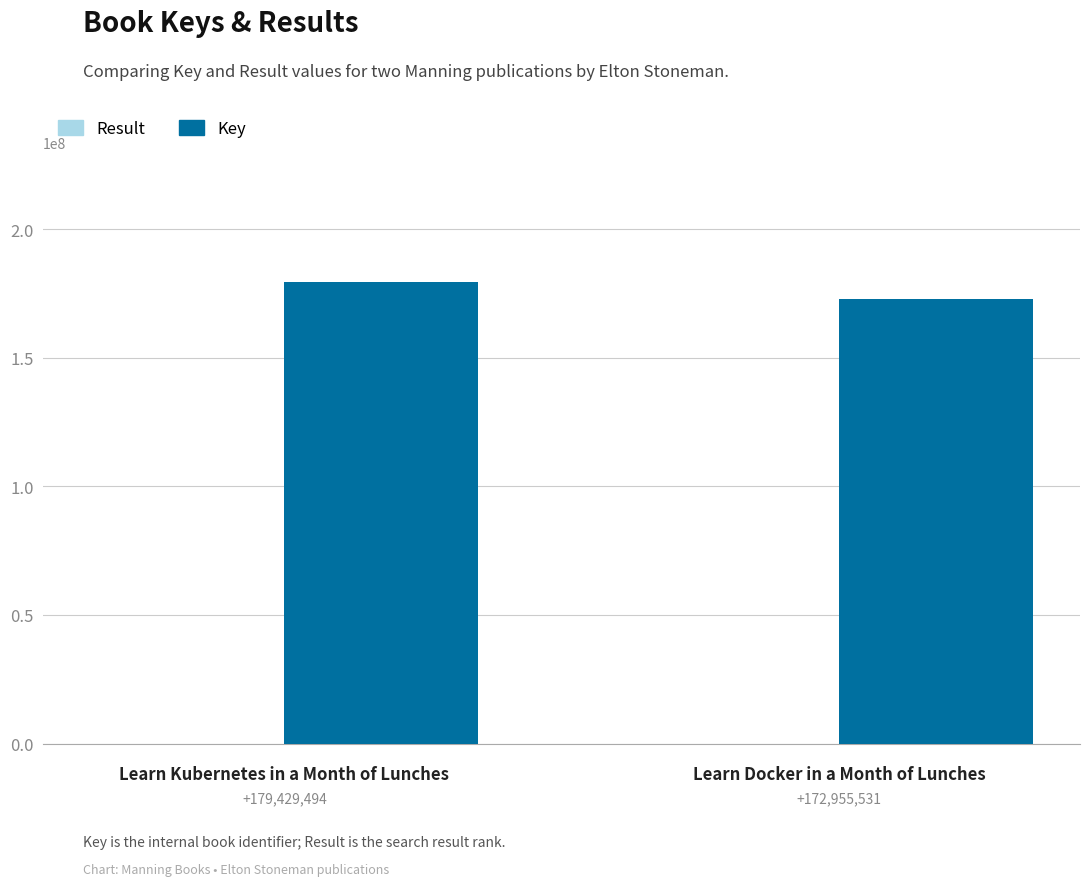

Which series changed the most between Learn Kubernetes in a Month of Lunches and Learn Docker in a Month of Lunches?

Key